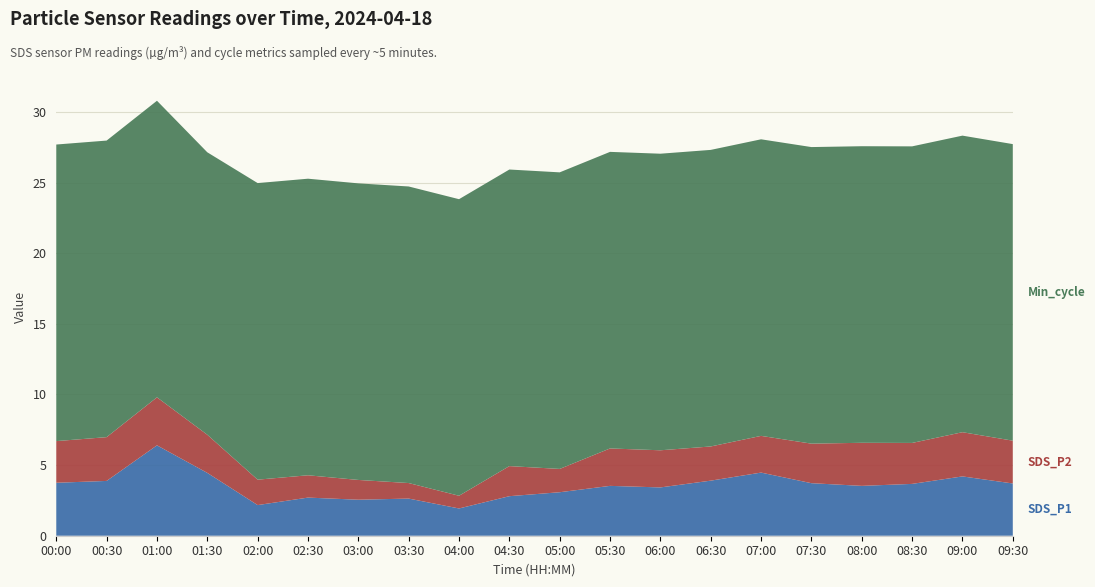

Reading right to left, transcribe all the data shown in this chart.

SDS_P1: 3.7	4.2	3.7	3.5	3.7	4.5	3.9	3.4	3.5	3.1	2.8	1.9	2.6	2.5	2.7	2.2	4.5	6.4	3.9	3.8
SDS_P2: 3.0	3.1	2.9	3.0	2.8	2.6	2.4	2.6	2.6	1.6	2.1	0.9	1.1	1.4	1.6	1.8	2.7	3.4	3.1	3.0
Min_cycle: 21.0	21.0	21.0	21.0	21.0	21.0	21.0	21.0	21.0	21.0	21.0	21.0	21.0	21.0	21.0	21.0	20.0	21.0	21.0	21.0